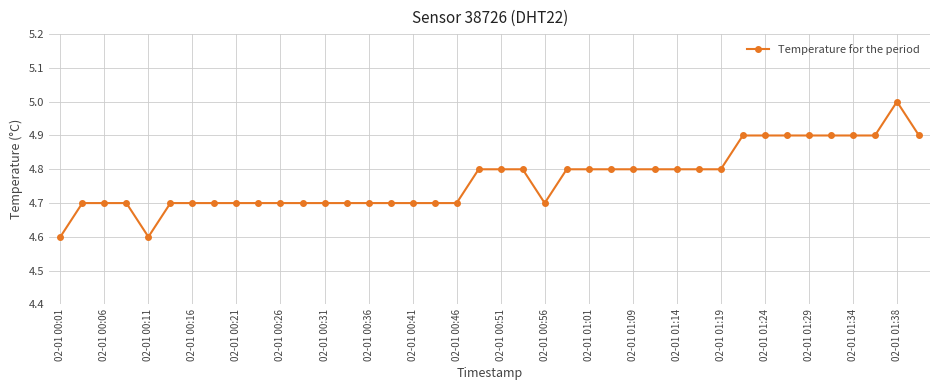

What is the average value?

4.8